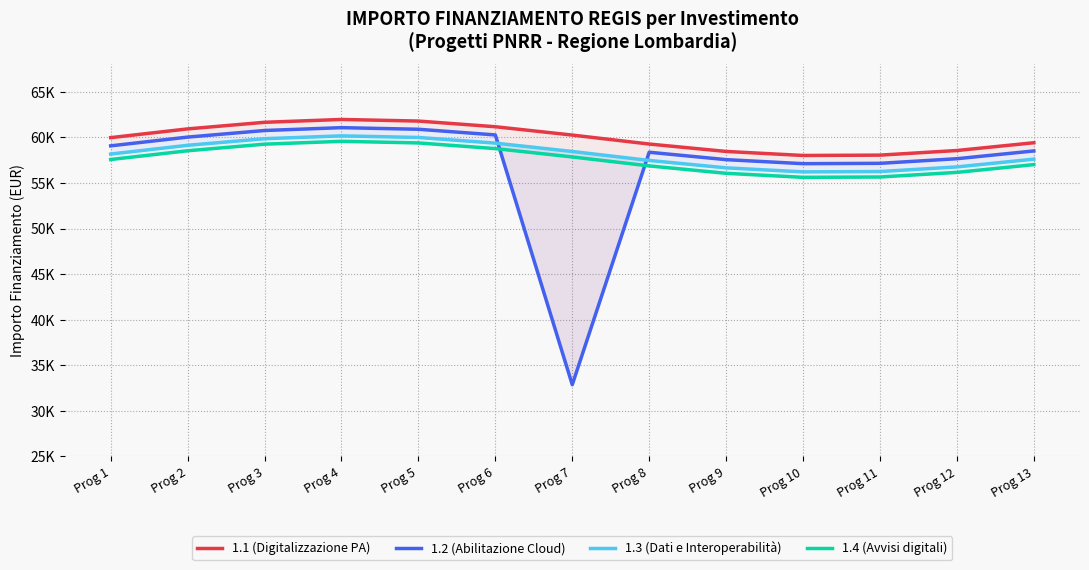

True or false: 1.1 (Digitalizzazione PA) has a value of 105743.6 at Prog 3.

False